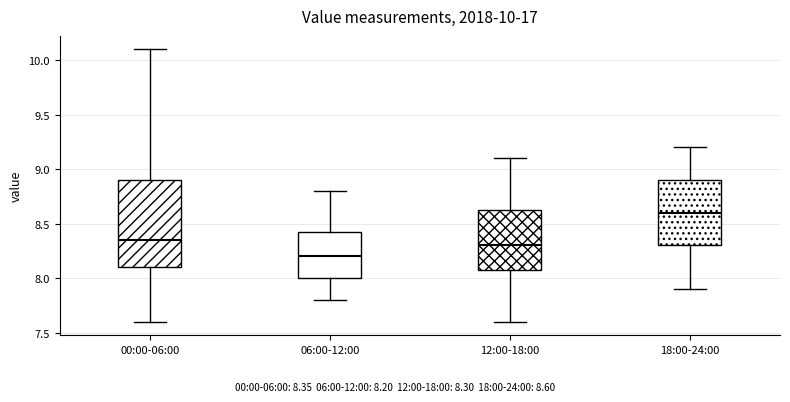

Which box has the lowest median line?

06:00-12:00